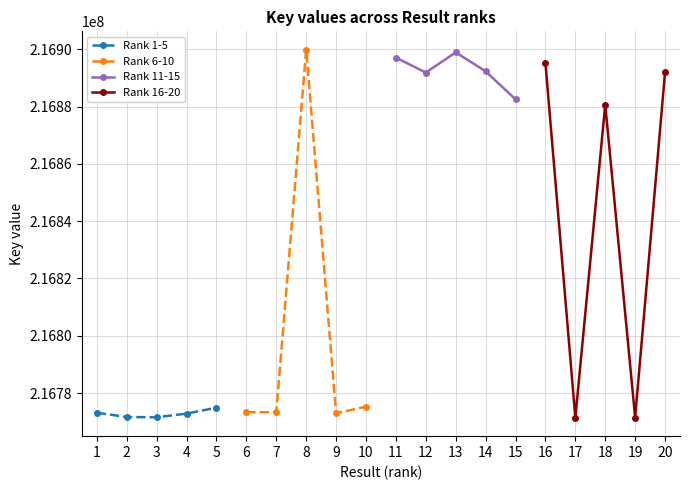

What is the value of the Rank 1-5 point at the 4th from the left?

216772828